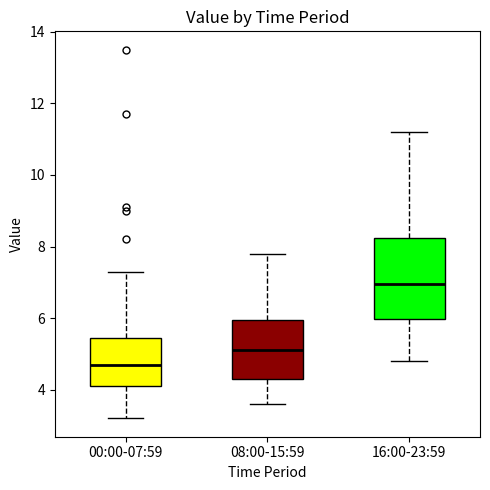

Reading left to right, read every box against the y-axis: the position of its median line, the range the box covers, and the ends of its whiskers. The values are not printed on the chart, so give them approximately, as read against the axis.

00:00-07:59: median 4.8, box 4.2 to 5.4, whiskers 3.2 to 7.4
08:00-15:59: median 5.2, box 4.4 to 6.0, whiskers 3.6 to 7.8
16:00-23:59: median 7.0, box 6.0 to 8.2, whiskers 4.8 to 11.2